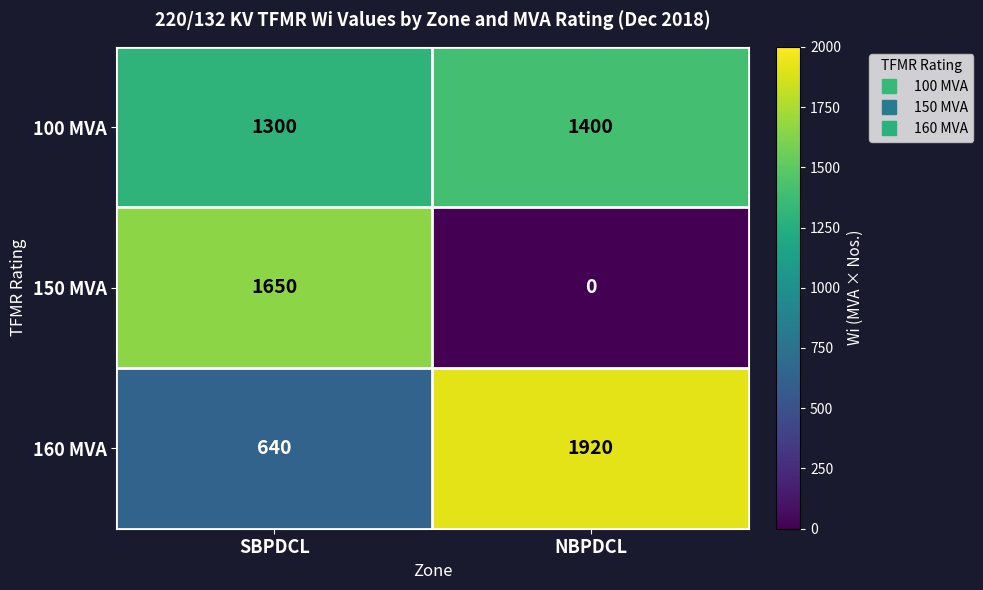

Reading left to right, extract all data points from this chart.

100 MVA: SBPDCL=1300	NBPDCL=1400
150 MVA: SBPDCL=1650	NBPDCL=0
160 MVA: SBPDCL=640	NBPDCL=1920